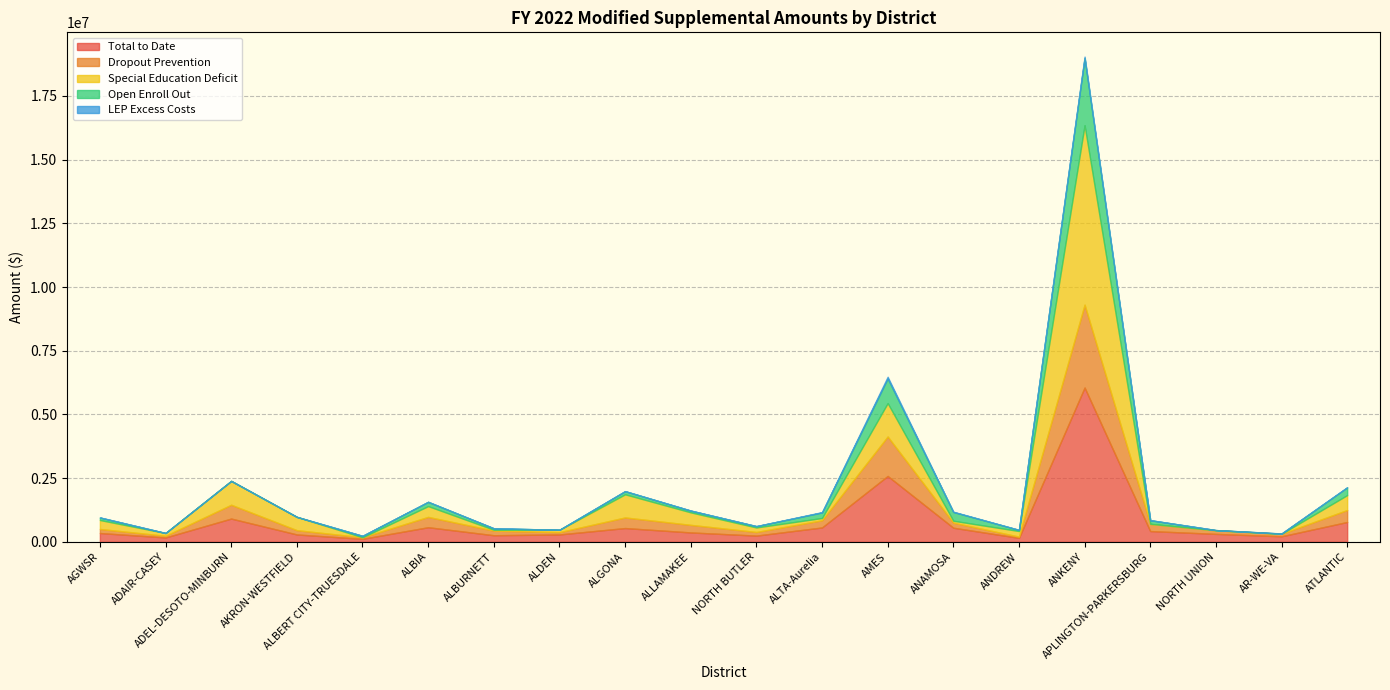

At which label does Total to Date reach its peak?

ANKENY